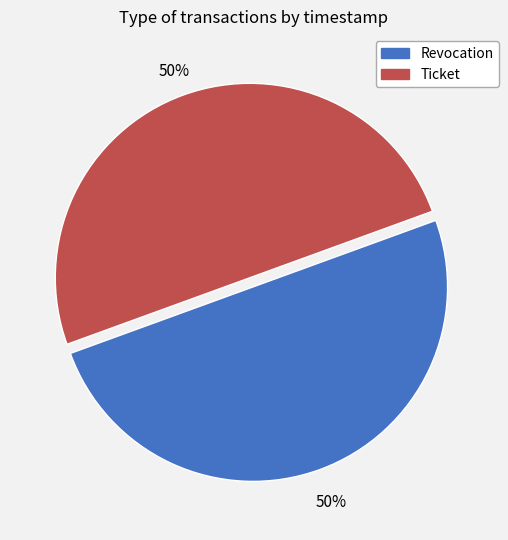

To the nearest percent, what is the combined percentage of Revocation and Ticket?

100%